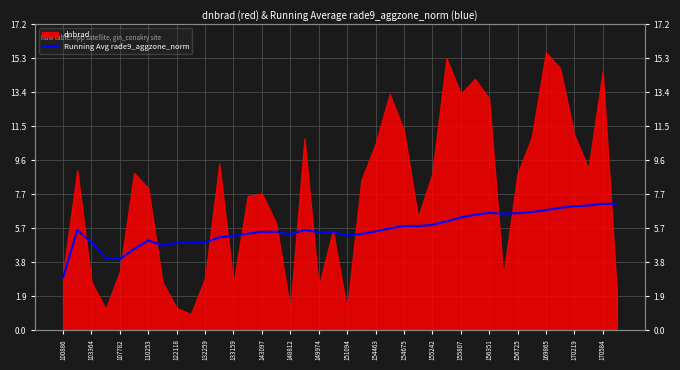

Where does the data first go above 5?

103364